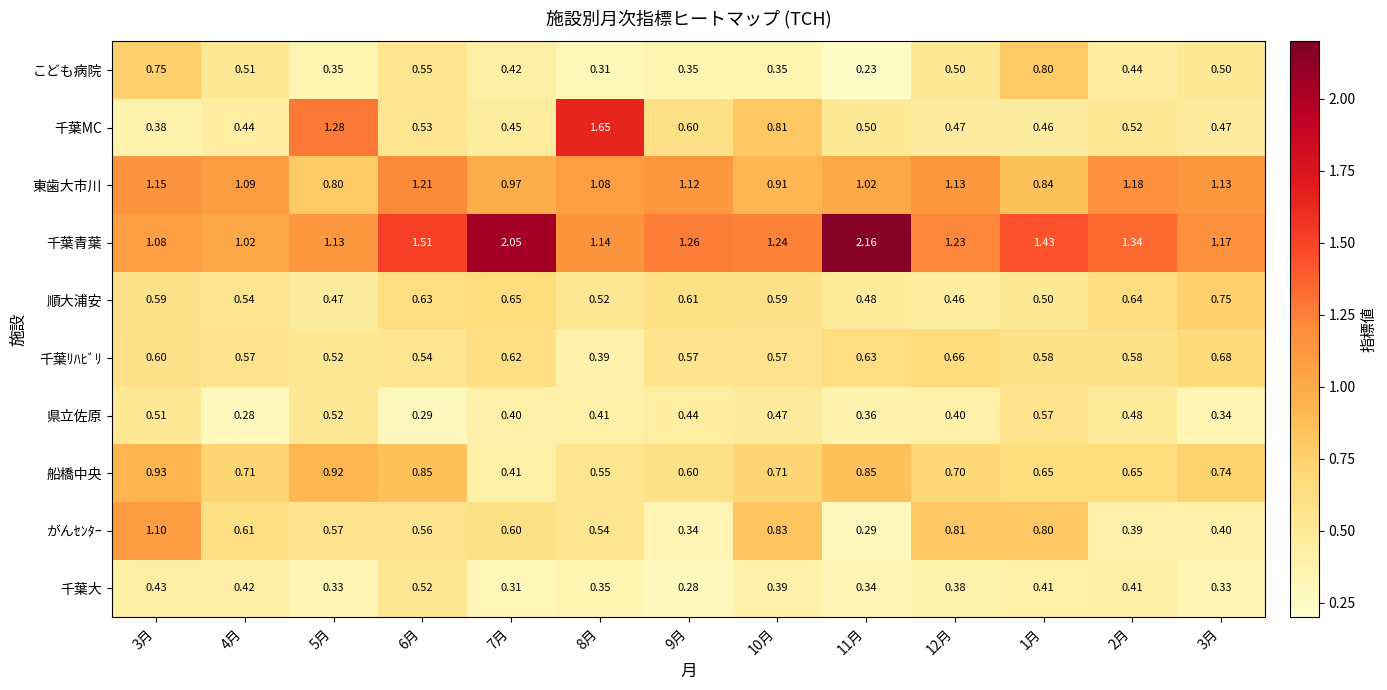

Reading right to left, list all the values displayed in this chart.

千葉大: 3月=0.3	2月=0.4	1月=0.4	12月=0.4	11月=0.3	10月=0.4	9月=0.3	8月=0.3	7月=0.3	6月=0.5	5月=0.3	4月=0.4	3月=0.4
がんｾﾝﾀｰ: 3月=0.4	2月=0.4	1月=0.8	12月=0.8	11月=0.3	10月=0.8	9月=0.3	8月=0.5	7月=0.6	6月=0.6	5月=0.6	4月=0.6	3月=1.1
船橋中央: 3月=0.7	2月=0.7	1月=0.7	12月=0.7	11月=0.8	10月=0.7	9月=0.6	8月=0.6	7月=0.4	6月=0.8	5月=0.9	4月=0.7	3月=0.9
県立佐原: 3月=0.3	2月=0.5	1月=0.6	12月=0.4	11月=0.4	10月=0.5	9月=0.4	8月=0.4	7月=0.4	6月=0.3	5月=0.5	4月=0.3	3月=0.5
千葉ﾘﾊﾋﾞﾘ: 3月=0.7	2月=0.6	1月=0.6	12月=0.7	11月=0.6	10月=0.6	9月=0.6	8月=0.4	7月=0.6	6月=0.5	5月=0.5	4月=0.6	3月=0.6
順大浦安: 3月=0.8	2月=0.6	1月=0.5	12月=0.5	11月=0.5	10月=0.6	9月=0.6	8月=0.5	7月=0.7	6月=0.6	5月=0.5	4月=0.5	3月=0.6
千葉青葉: 3月=1.2	2月=1.3	1月=1.4	12月=1.2	11月=2.2	10月=1.2	9月=1.3	8月=1.1	7月=2.0	6月=1.5	5月=1.1	4月=1.0	3月=1.1
東歯大市川: 3月=1.1	2月=1.2	1月=0.8	12月=1.1	11月=1.0	10月=0.9	9月=1.1	8月=1.1	7月=1.0	6月=1.2	5月=0.8	4月=1.1	3月=1.1
千葉MC: 3月=0.5	2月=0.5	1月=0.5	12月=0.5	11月=0.5	10月=0.8	9月=0.6	8月=1.6	7月=0.5	6月=0.5	5月=1.3	4月=0.4	3月=0.4
こども病院: 3月=0.5	2月=0.4	1月=0.8	12月=0.5	11月=0.2	10月=0.3	9月=0.3	8月=0.3	7月=0.4	6月=0.6	5月=0.3	4月=0.5	3月=0.8